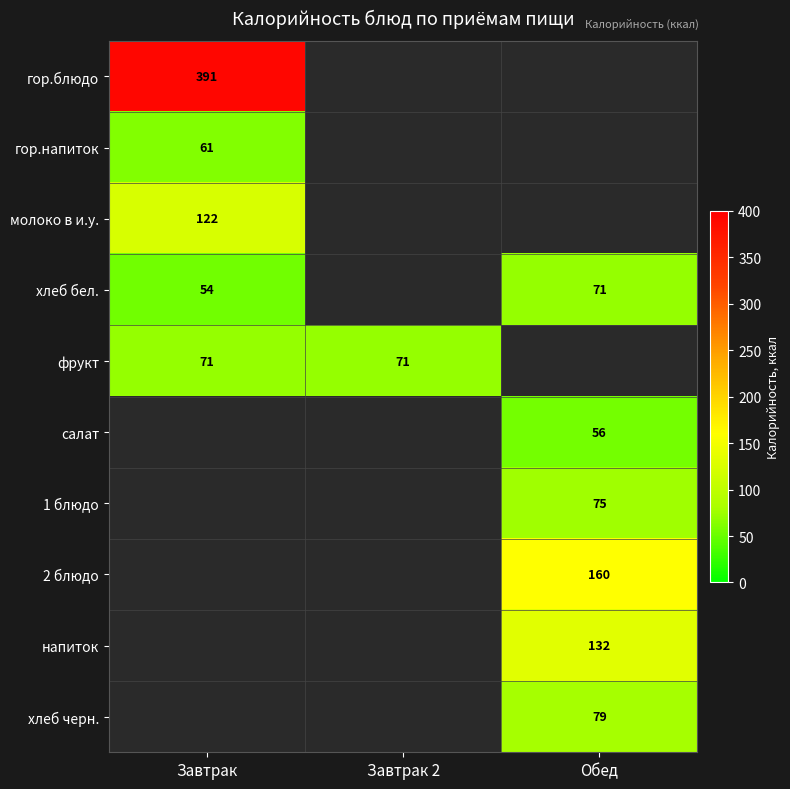

Is the value of гор.блюдо at Завтрак greater than the value of 1 блюдо at Обед?

Yes